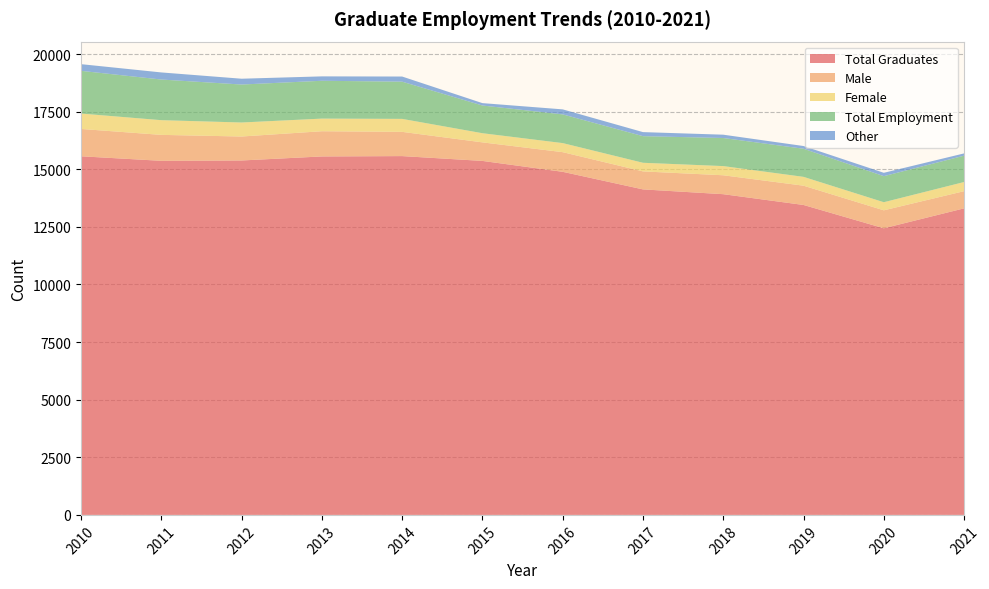

Reading left to right, what are all the values shown in this chart?

Total Graduates: 15564	15367	15382	15557	15572	15363	14890	14127	13919	13451	12439	13304
Male: 1186	1126	1040	1094	1052	805	853	781	821	837	780	746
Female: 668	638	608	548	563	397	393	374	398	383	351	397
Total Employment: 1854	1764	1648	1642	1615	1202	1246	1155	1219	1220	1131	1143
Other: 290	308	252	191	223	104	218	176	144	118	146	99